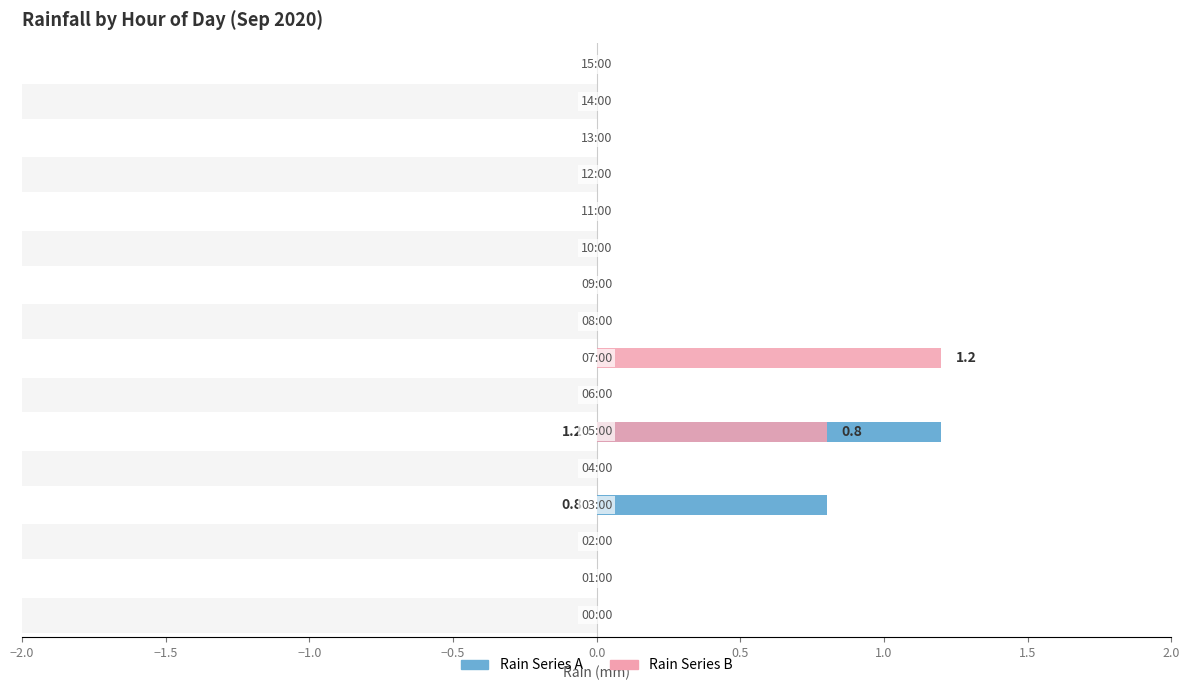

Reading left to right, transcribe all the data shown in this chart.

Rainfall (mm) A: 0.0	0.0	0.0	0.8	0.0	1.2	0.0	0.0	0.0	0.0	0.0	0.0	0.0	0.0	0.0	0.0
Rainfall (mm) B: 0.0	0.0	0.0	0.0	0.0	0.8	0.0	1.2	0.0	0.0	0.0	0.0	0.0	0.0	0.0	0.0